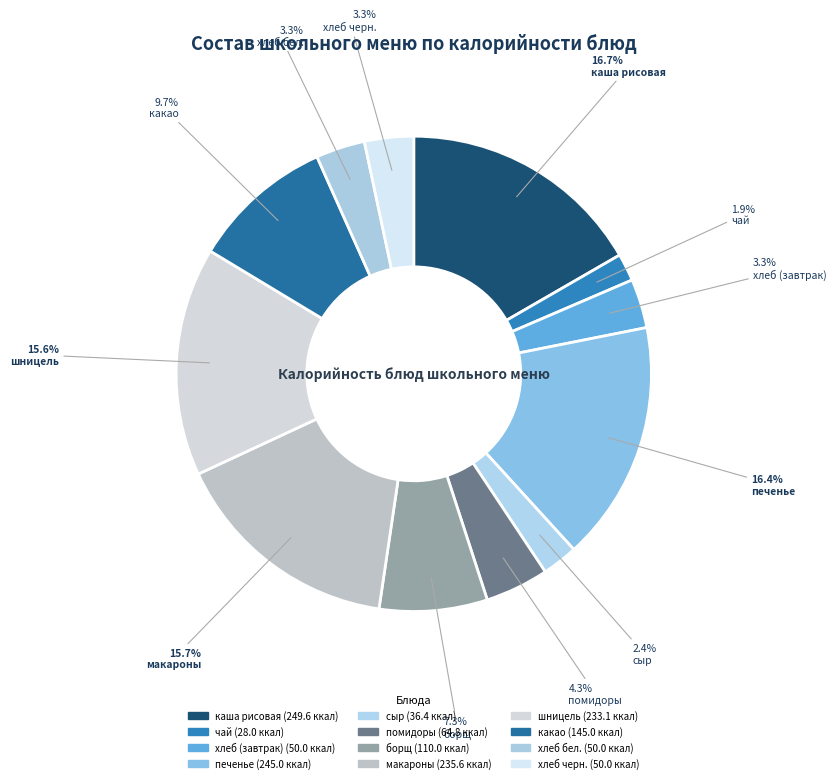

Combined, do печенье and шницель account for over 50%?

No